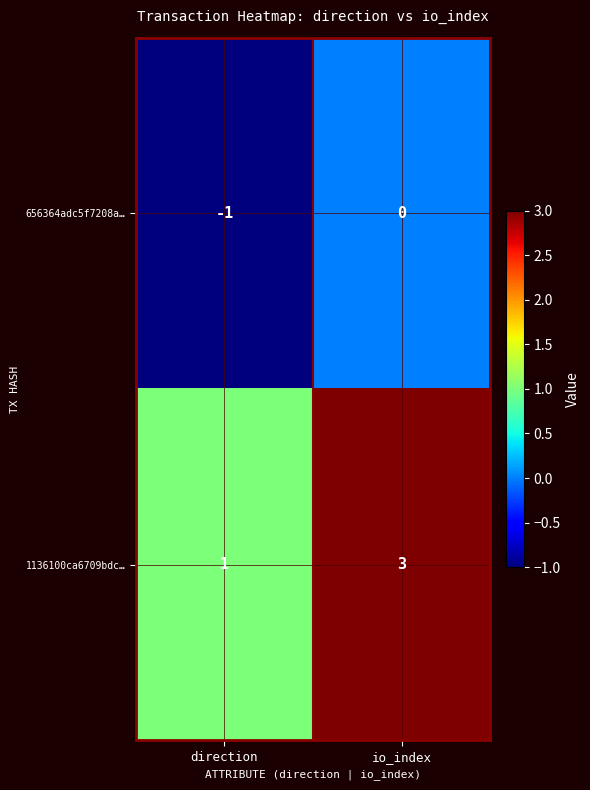

What is the maximum value shown in the chart?

3